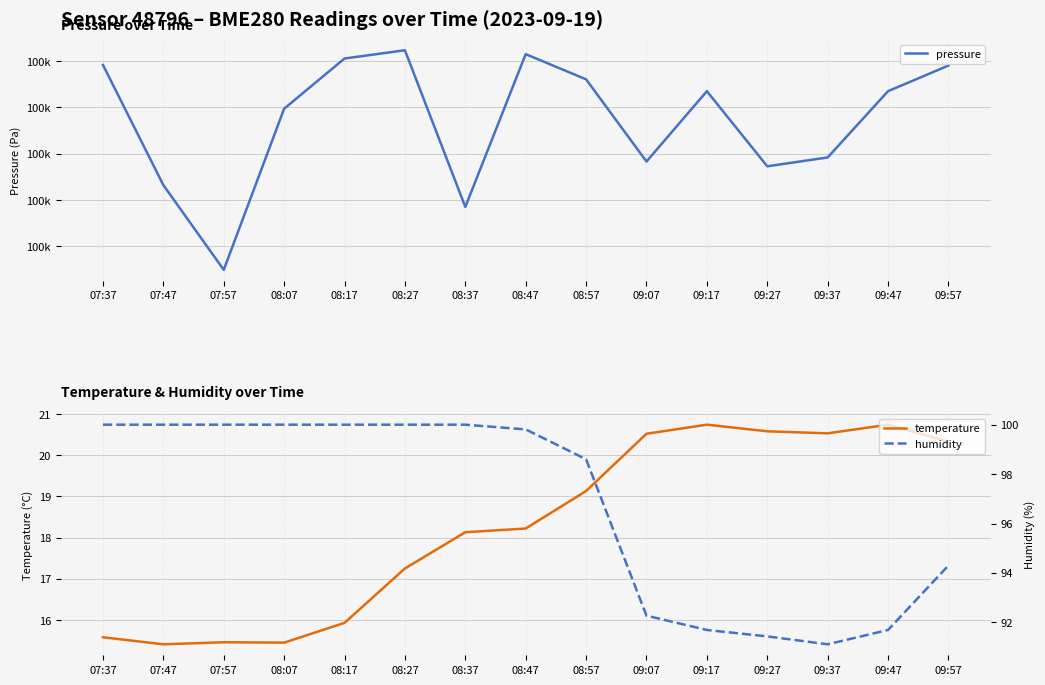

Where is humidity nearest to the value 95?

09:57